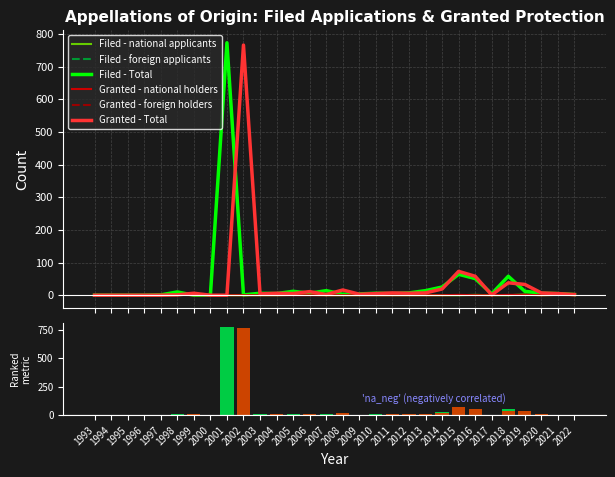

Rank the categories by Filed - Total value from highest to lowest.

2001, 2015, 2018, 2016, 2014, 2007, 2013, 2005, 2019, 1998, 2012, 2003, 2006, 2010, 2020, 2004, 2011, 2021, 2009, 2017, 2008, 2022, 1997, 2002, 1993, 1994, 1995, 1996, 1999, 2000